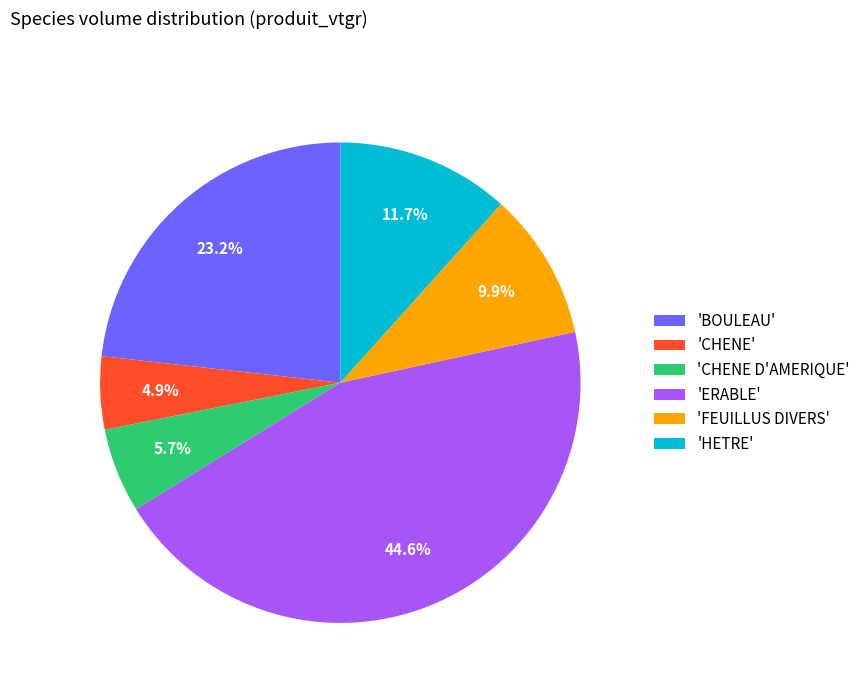

Which has a higher value, 'HETRE' or 'BOULEAU'?

'BOULEAU'